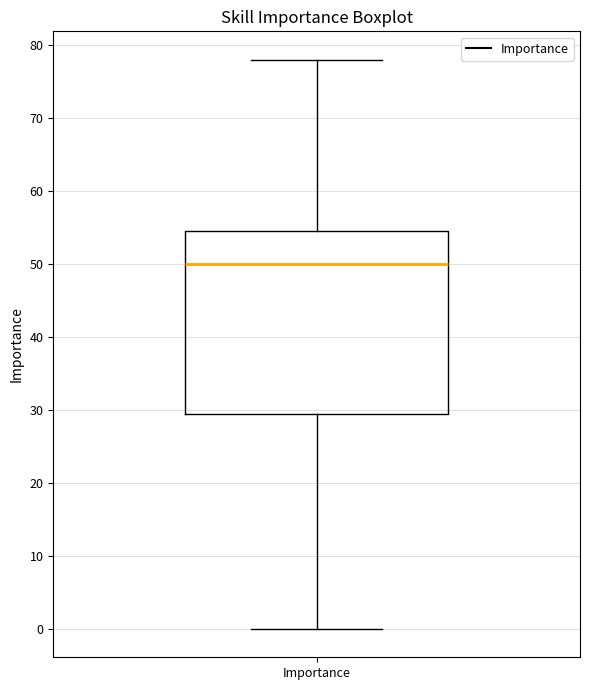

Transcribe this box plot: give where the median line is, the range the box spans, and where the two whiskers end, as read against the y-axis. The values are not printed on the chart, so give them approximately, as read against the axis.

median 50, box 30 to 55, whiskers 0 to 78